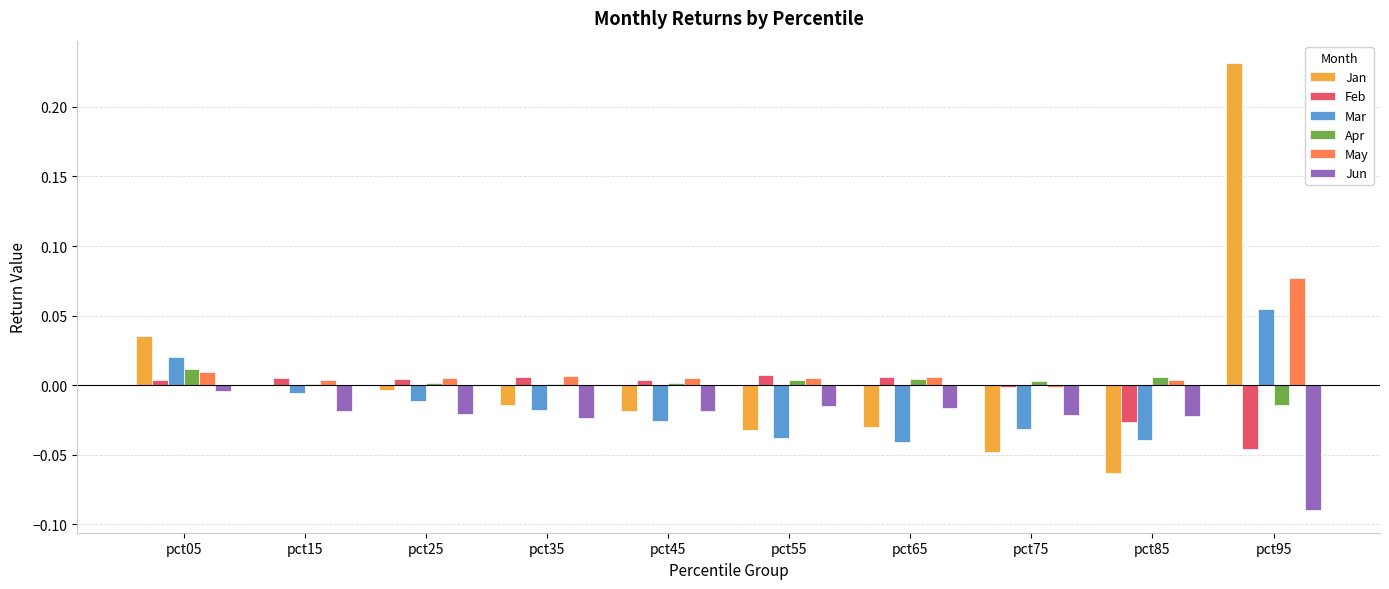

True or false: Mar has a value of -0.0 at pct25.

True